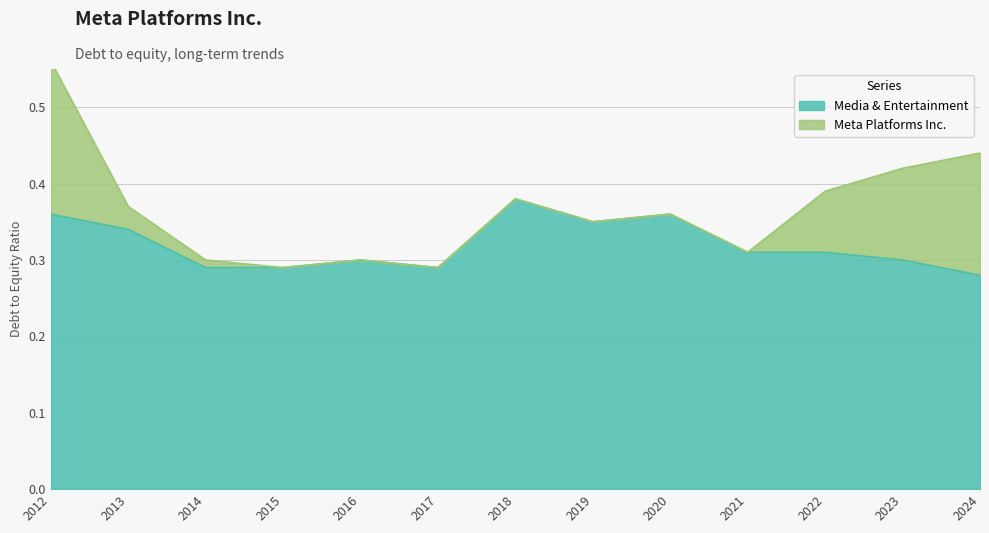

The Media & Entertainment series shows 0.5 at 2020. True or false?

False